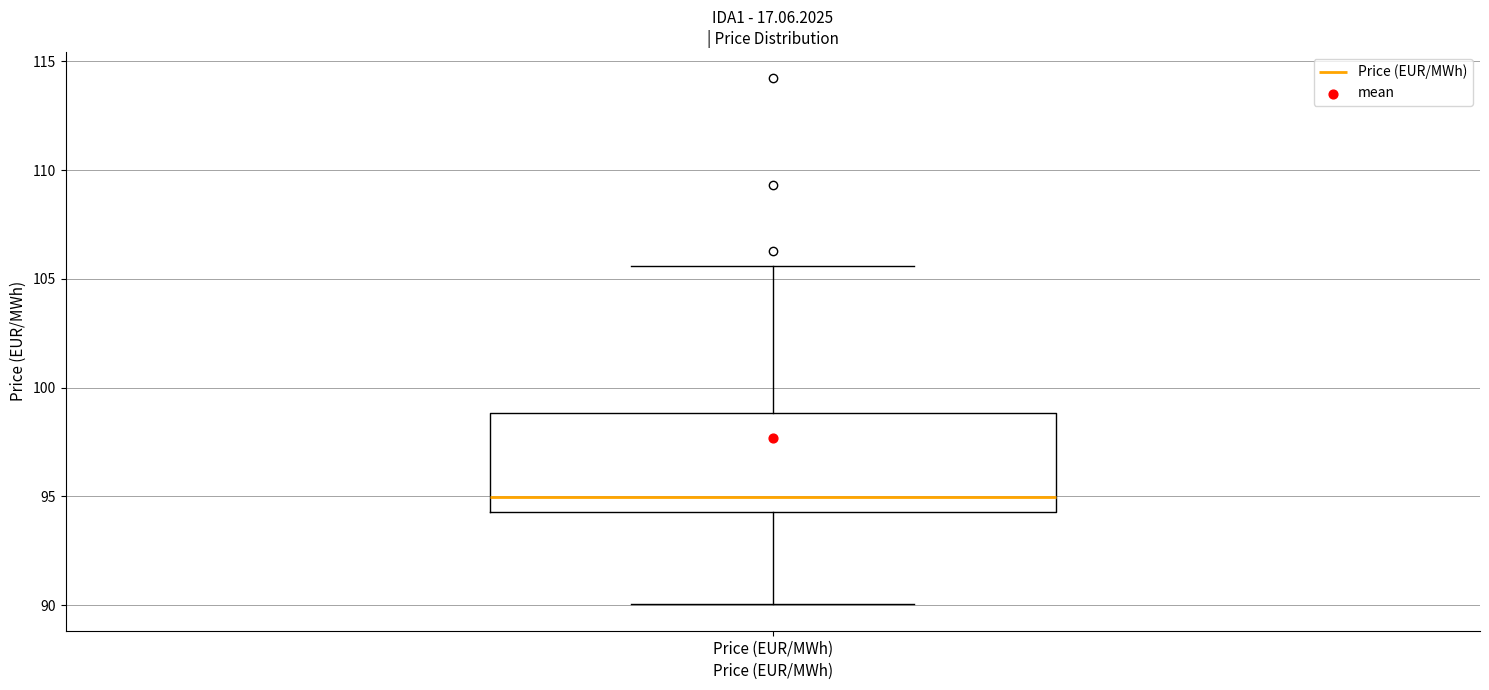

Where is the lower edge of the box for Price (EUR/MWh) on the y-axis? The values are not printed on the chart, so give them approximately, as read against the axis.

94.5